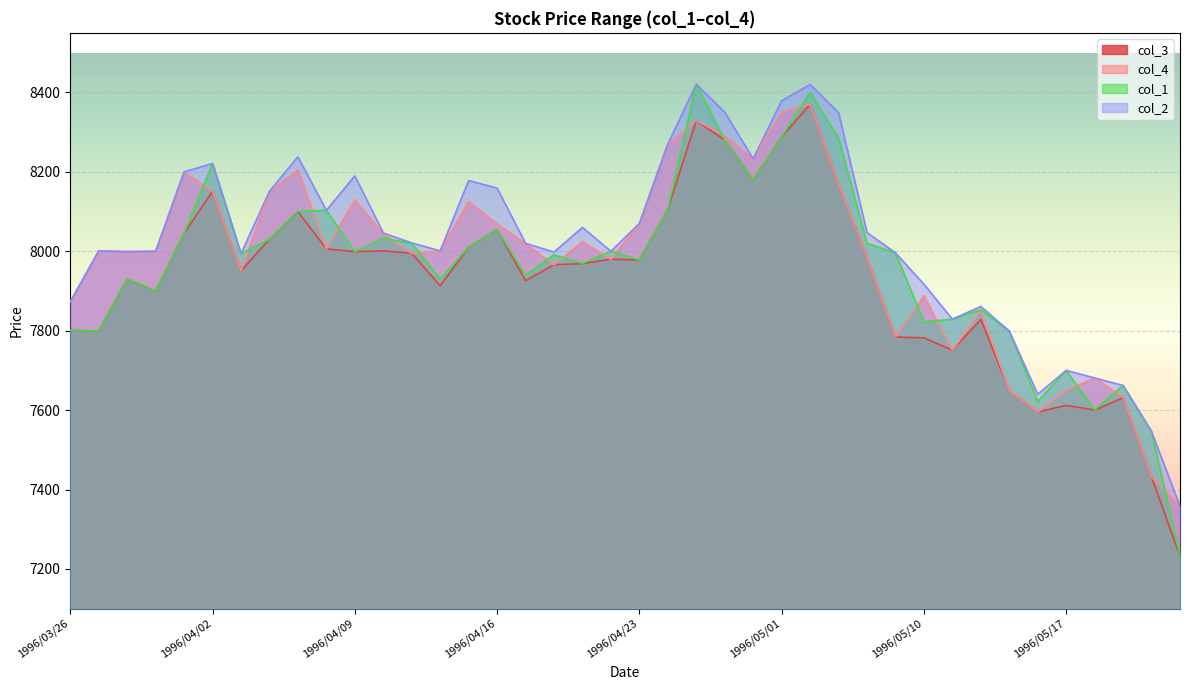

Which has a higher value, 1996/04/09 or 1996/05/10?

1996/04/09